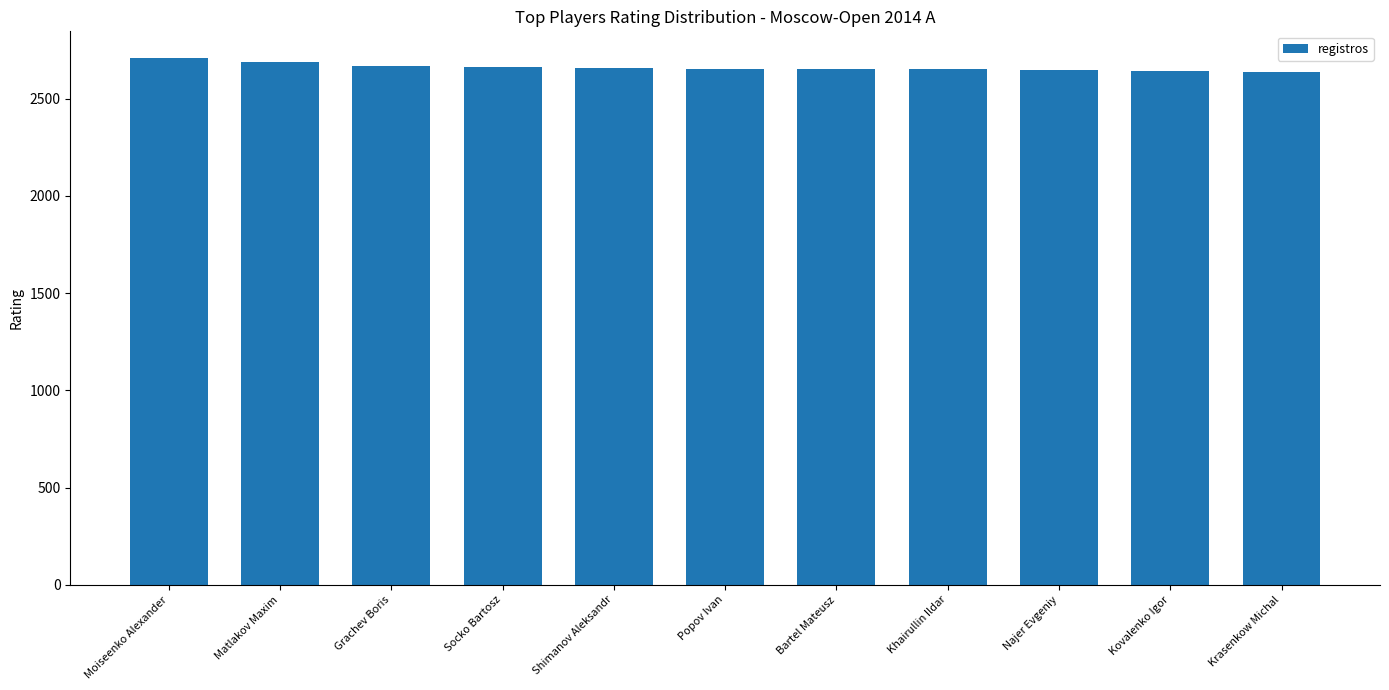

What is the difference between the maximum and minimum values?

72